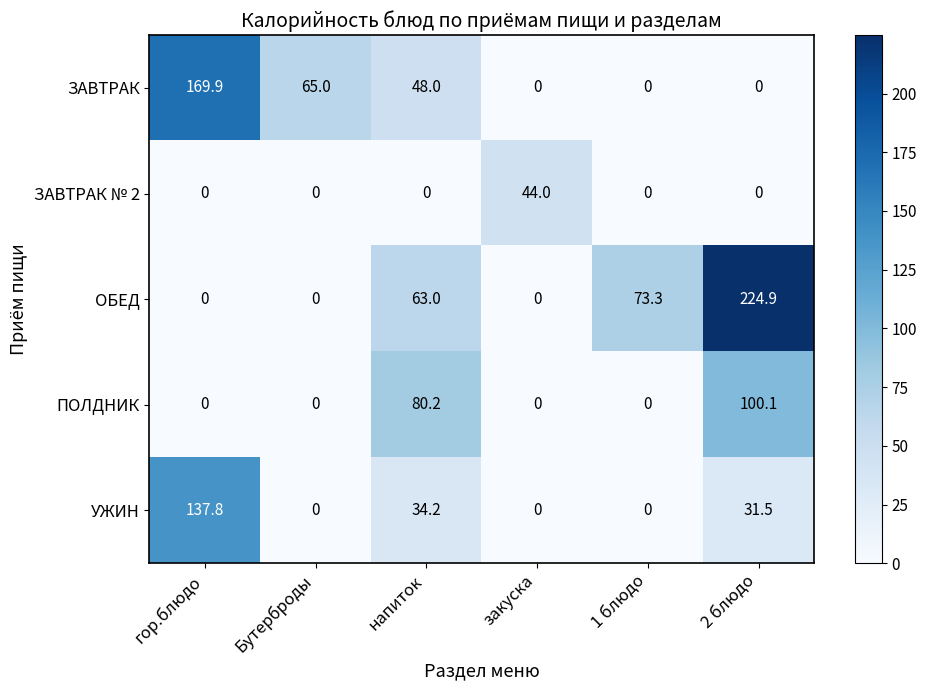

What is the maximum value shown in the chart?

224.9